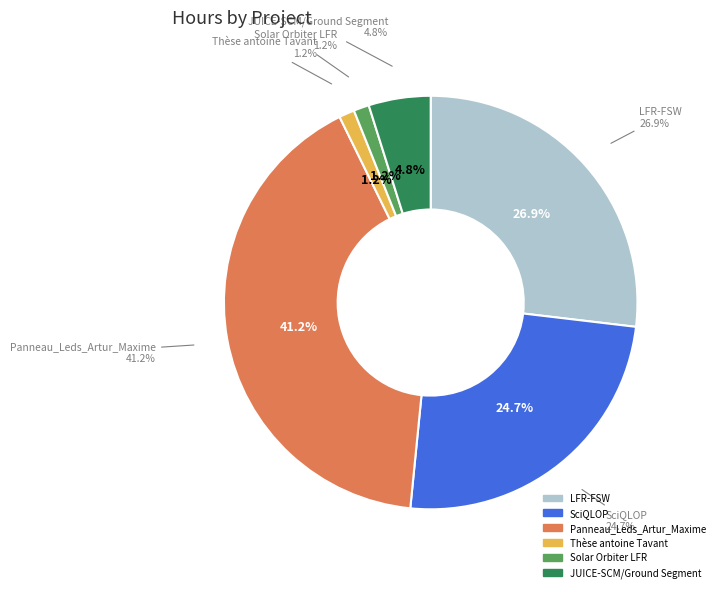

Rank the categories by value from highest to lowest.

Panneau_Leds_Artur_Maxime, LFR-FSW, SciQLOP, JUICE-SCM/Ground Segment, Thèse antoine Tavant, Solar Orbiter LFR